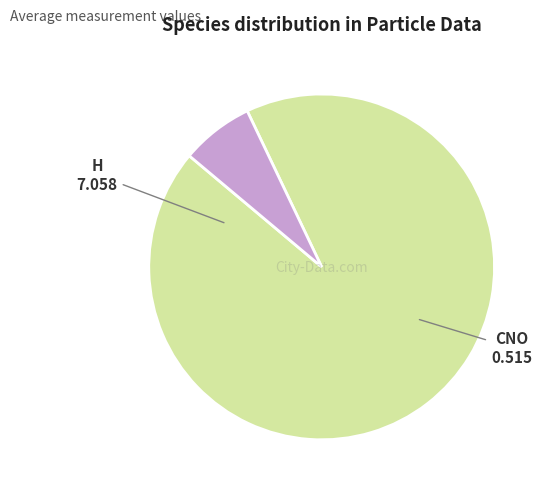

Is there any slice that represents more than half of the pie?

Yes